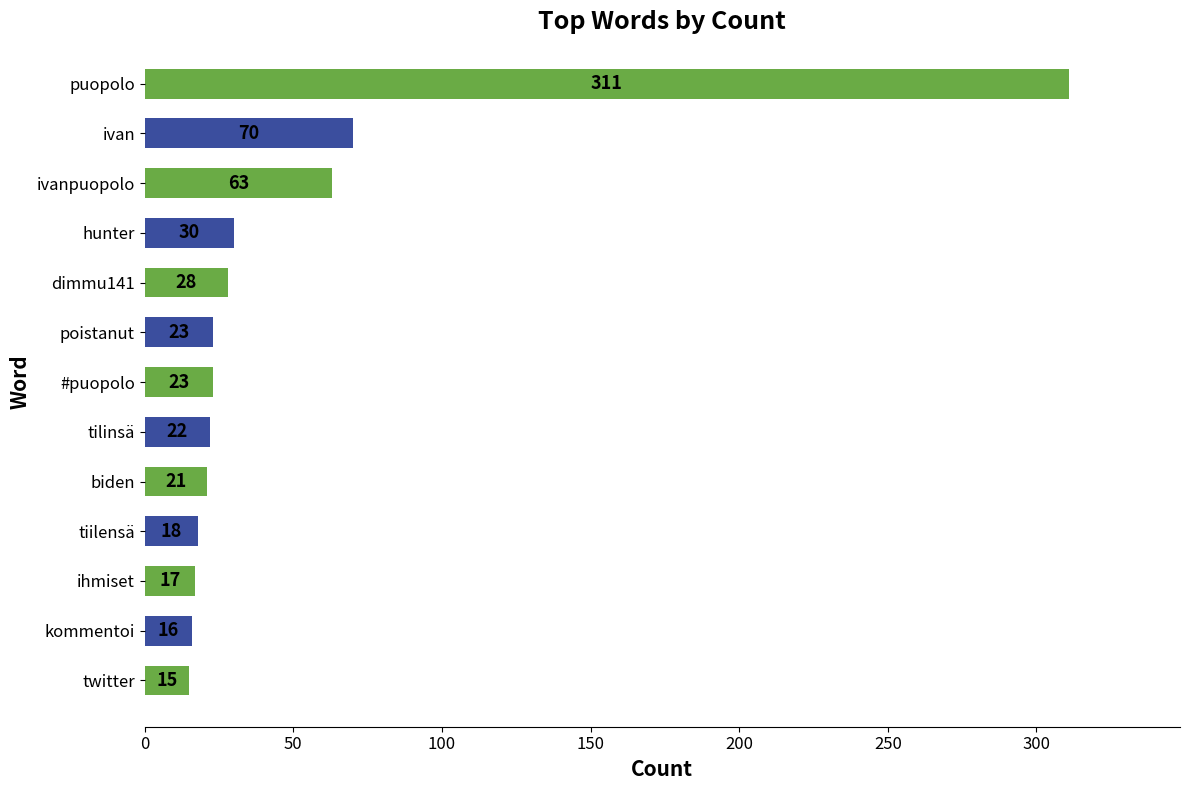

Reading top to bottom, transcribe all the data shown in this chart.

puopolo=311	ivan=70	ivanpuopolo=63	hunter=30	dimmu141=28	poistanut=23	#puopolo=23	tilinsä=22	biden=21	tiilensä=18	ihmiset=17	kommentoi=16	twitter=15